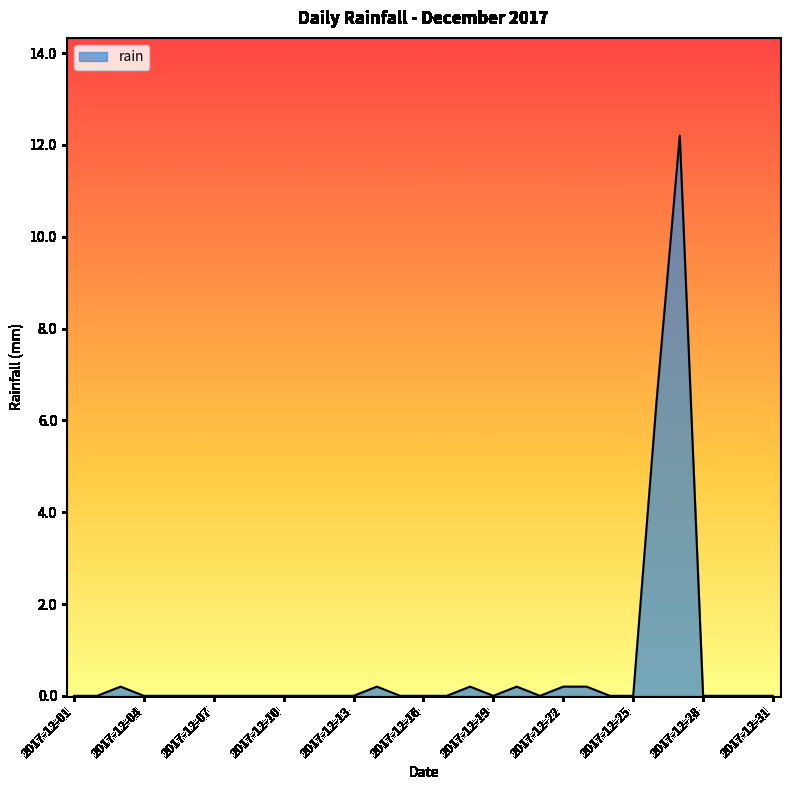

What is the sum of all values?

19.8